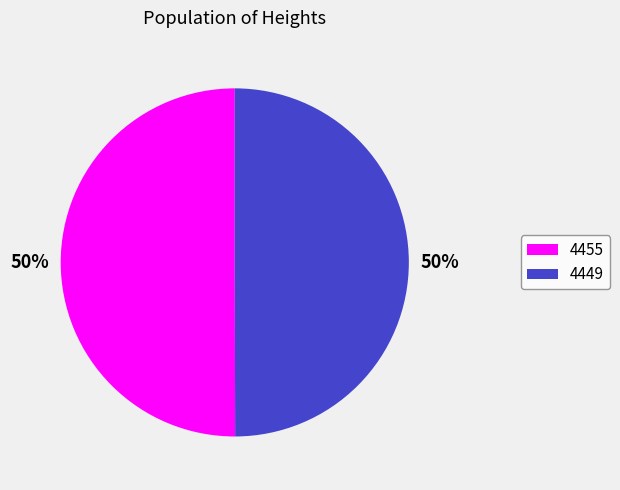

To the nearest percent, what portion does 4449 represent?

50%